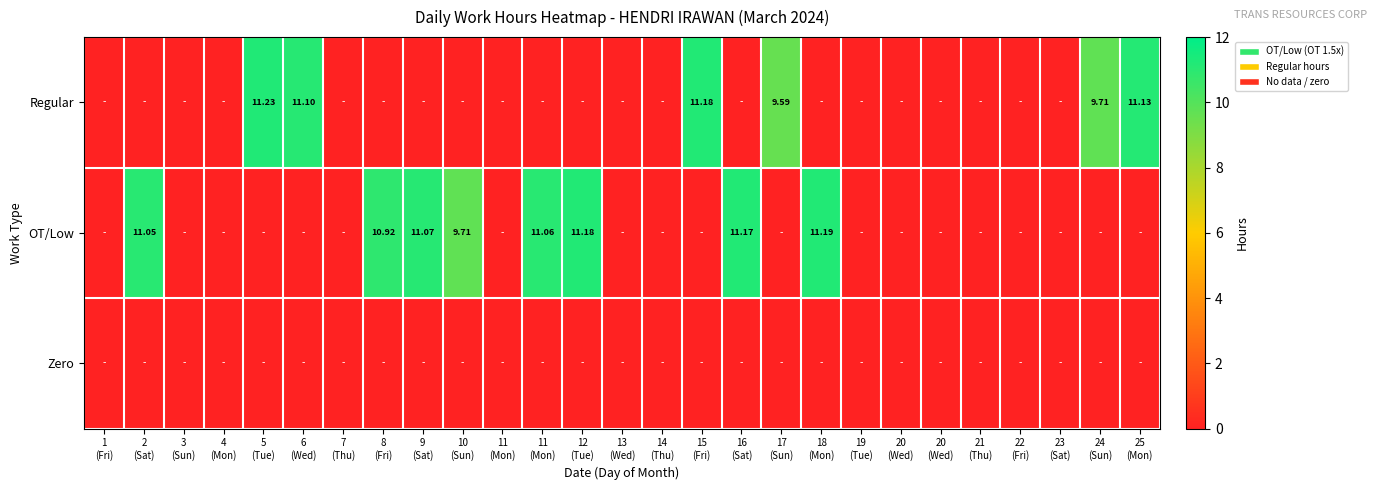

Which category has the highest value across all series?

5
(Tue)